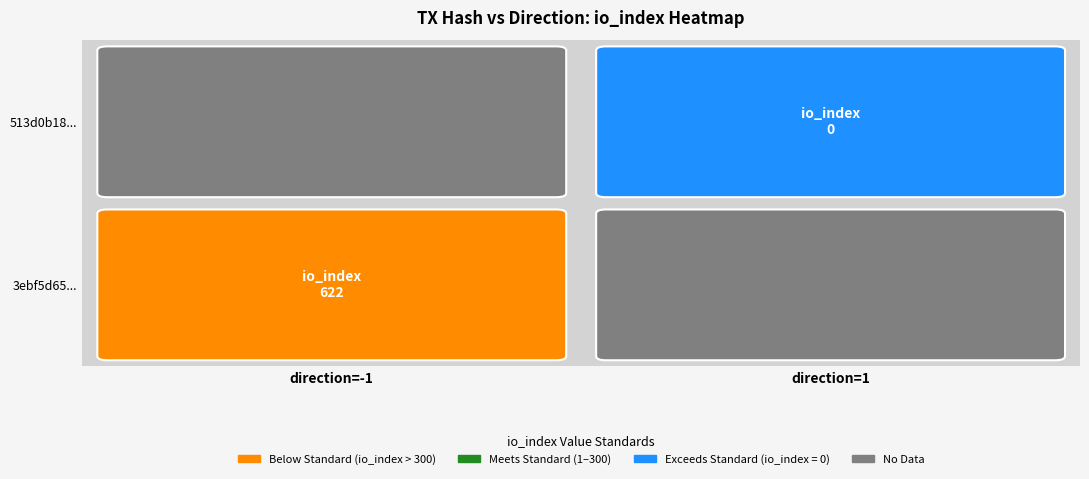

What value does the 3ebf5d65149cf6eac38135fe16bf368162153f8 series have at direction?

-1